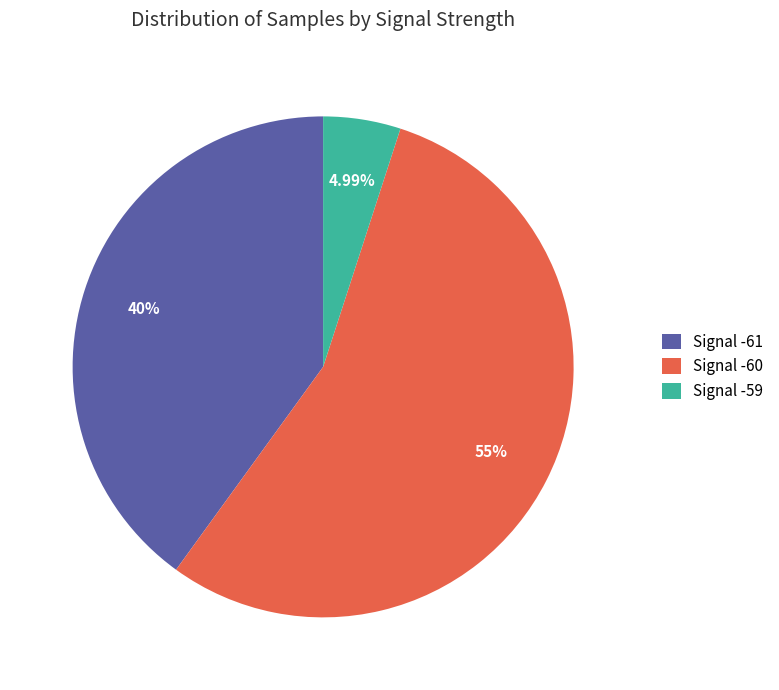

What is the ratio of the value at Signal -61 to the value at Signal -59?

8.0